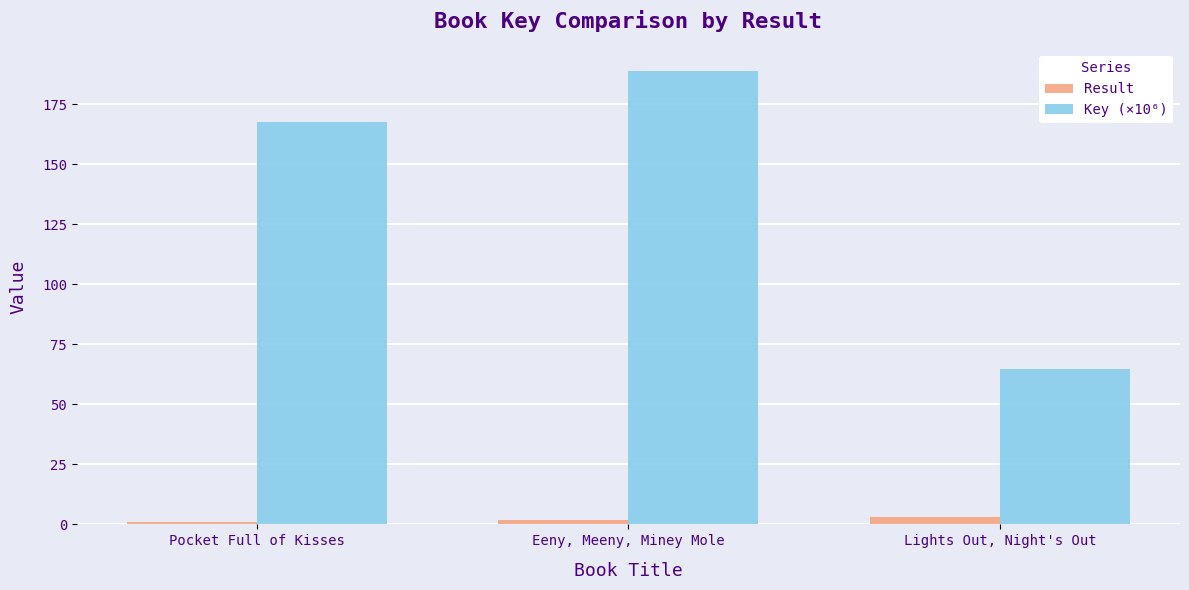

How many values in the Key (×10⁶) series are below 167?

1